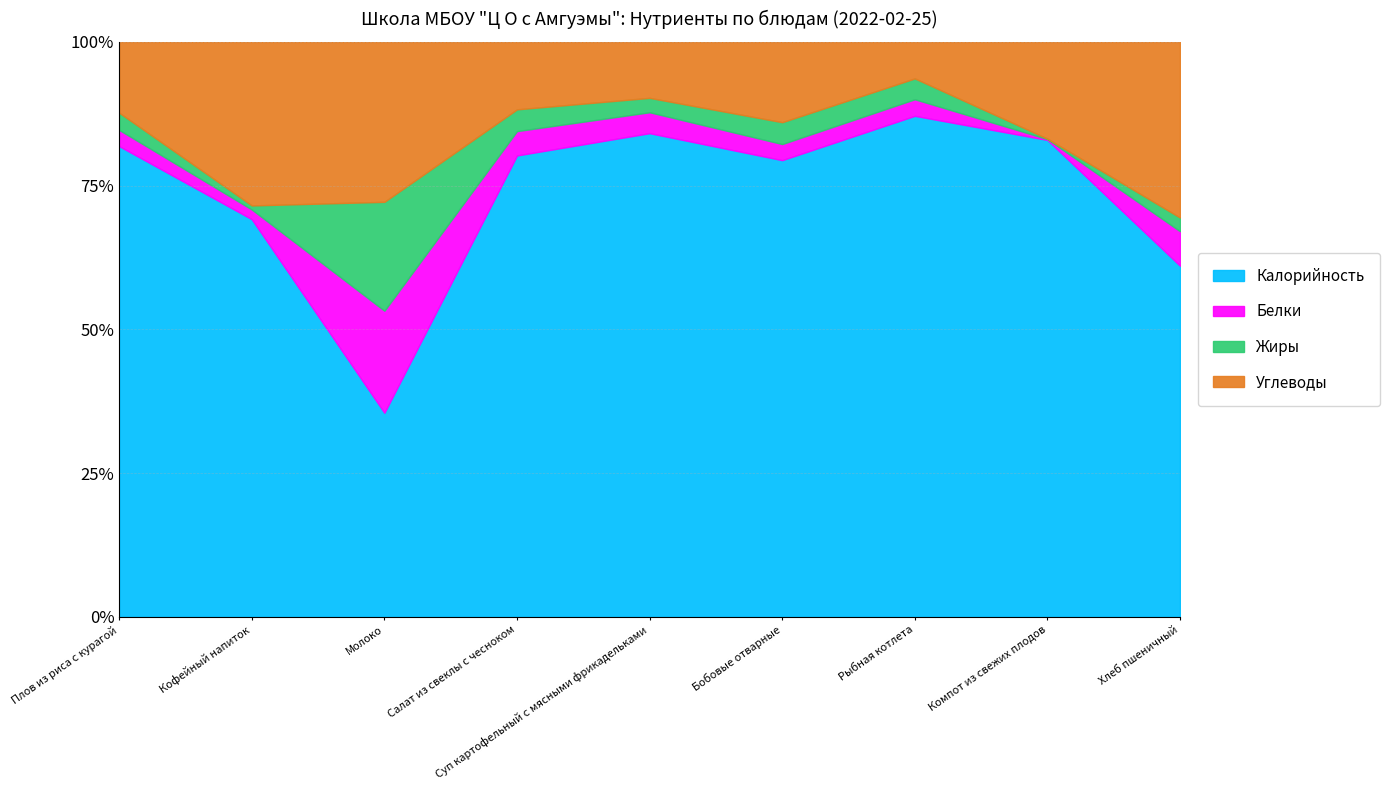

Is it true that Жиры equals 5.5 at Бобовые отварные?

False